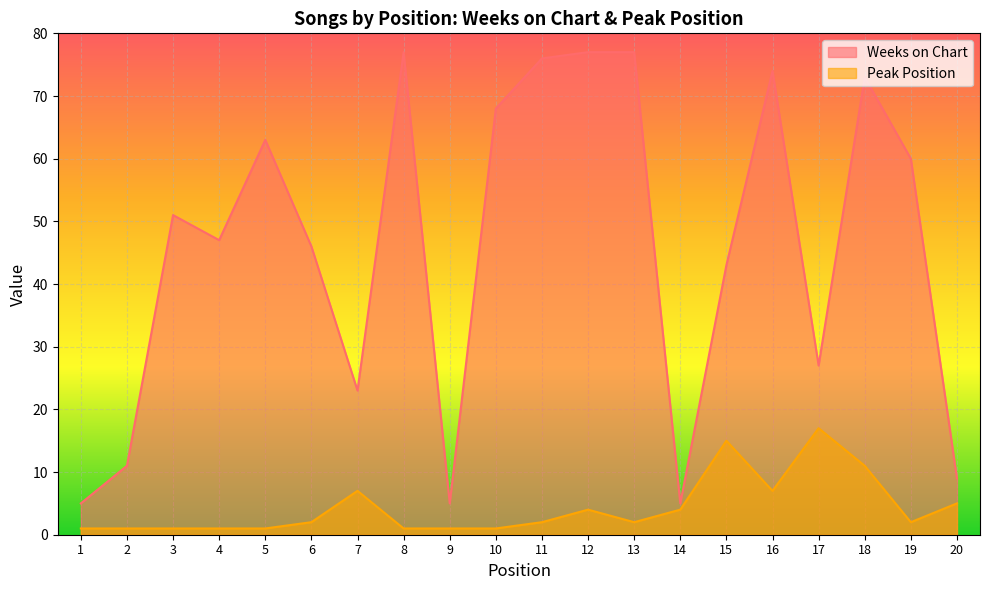

List the series in order of their overall mean, lowest first.

Peak Position, Weeks on Chart